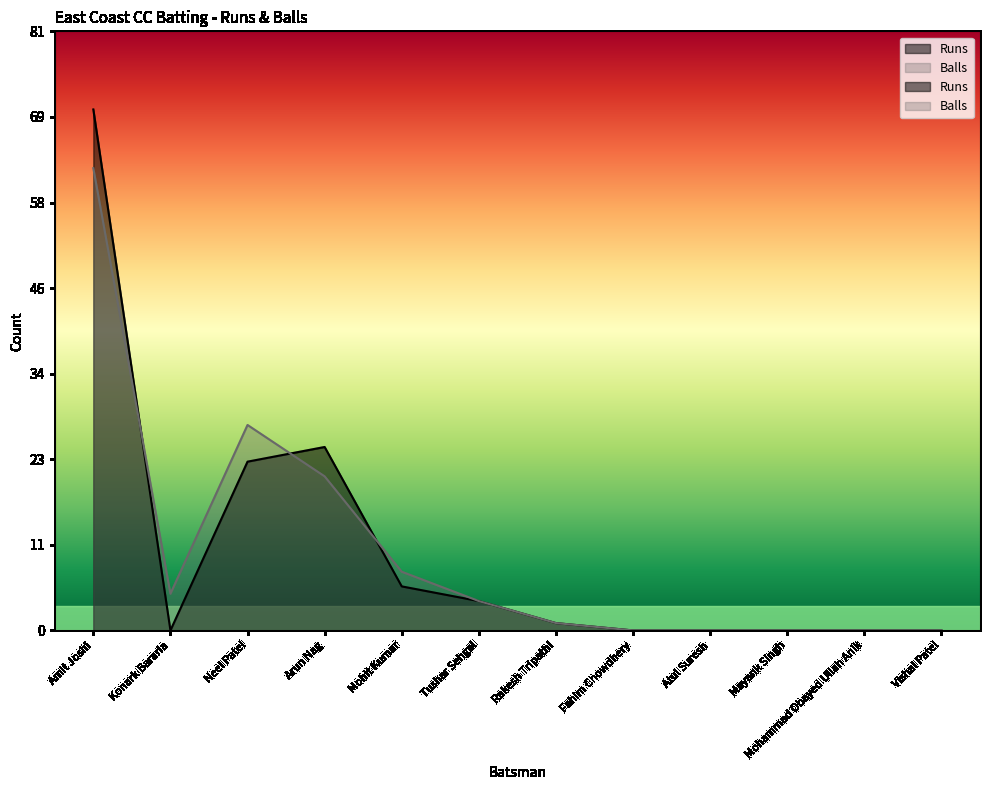

What is the average value of the Balls series?

11